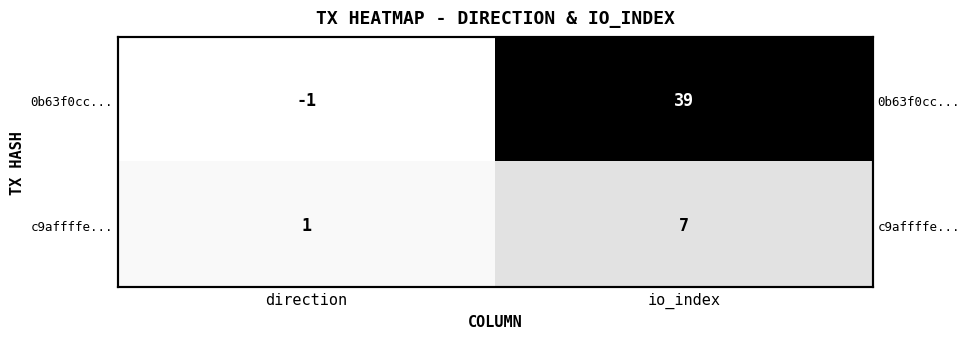

Which has a higher value, io_index or direction?

io_index